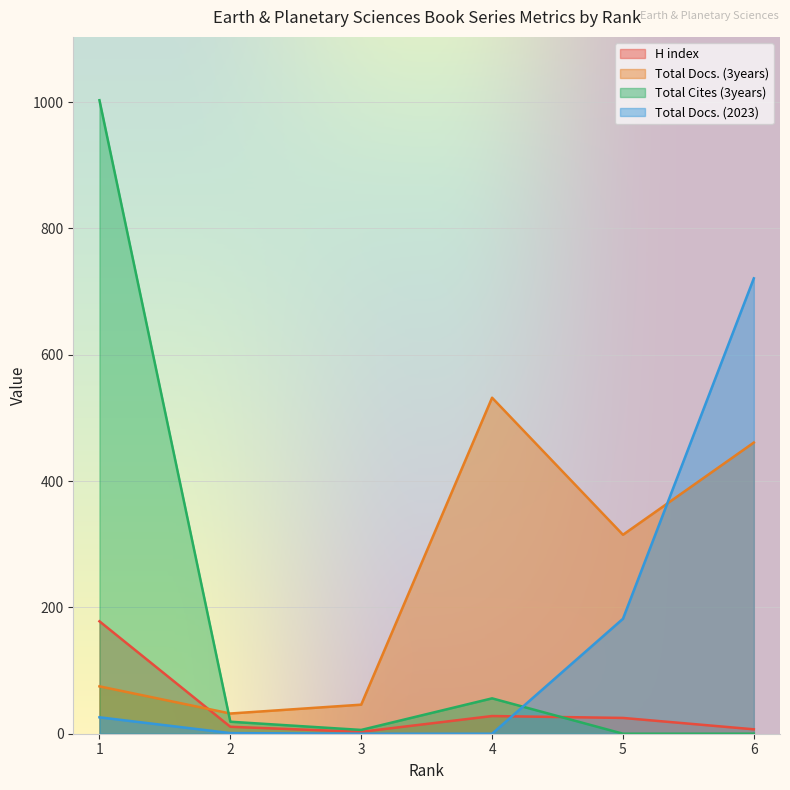

At which label is Total Docs. (2023) closest to 360?

5